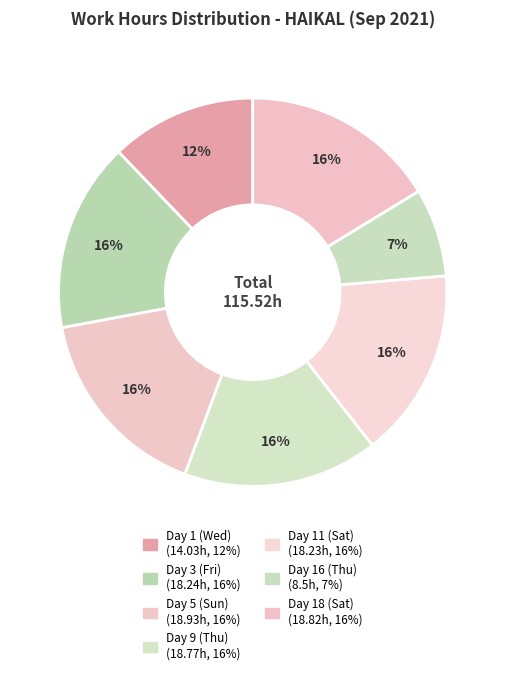

To the nearest percent, what is the average slice percentage?

14%